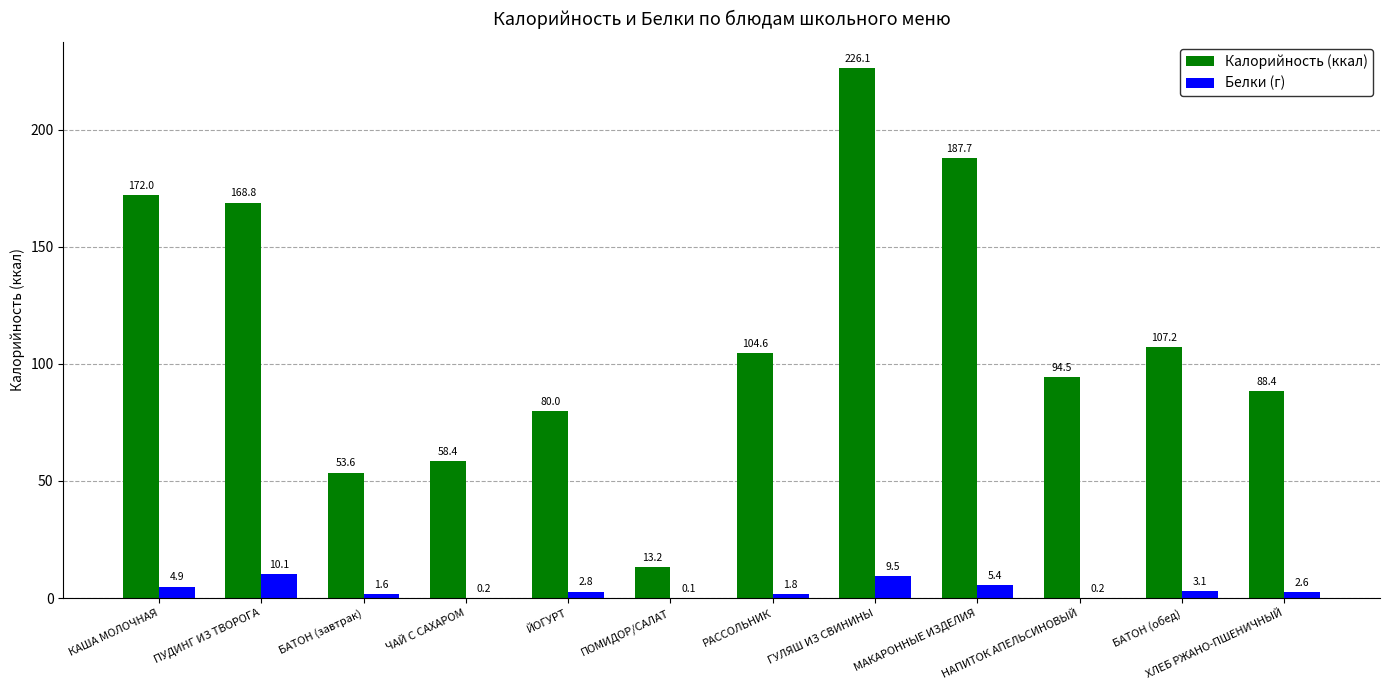

Which series has the largest total across all categories?

Калорийность (ккал)